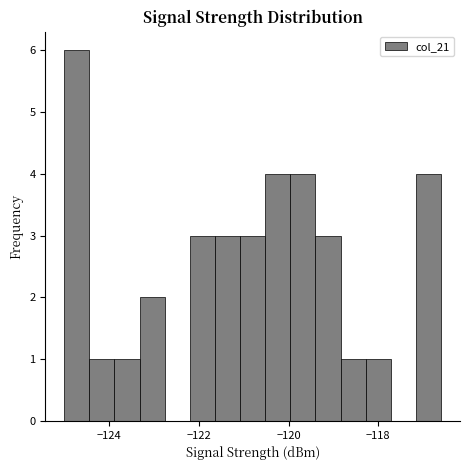

Around what value on the x-axis is the tallest bar? Give the approximate position of its centre, as read against the axis.

-124.8